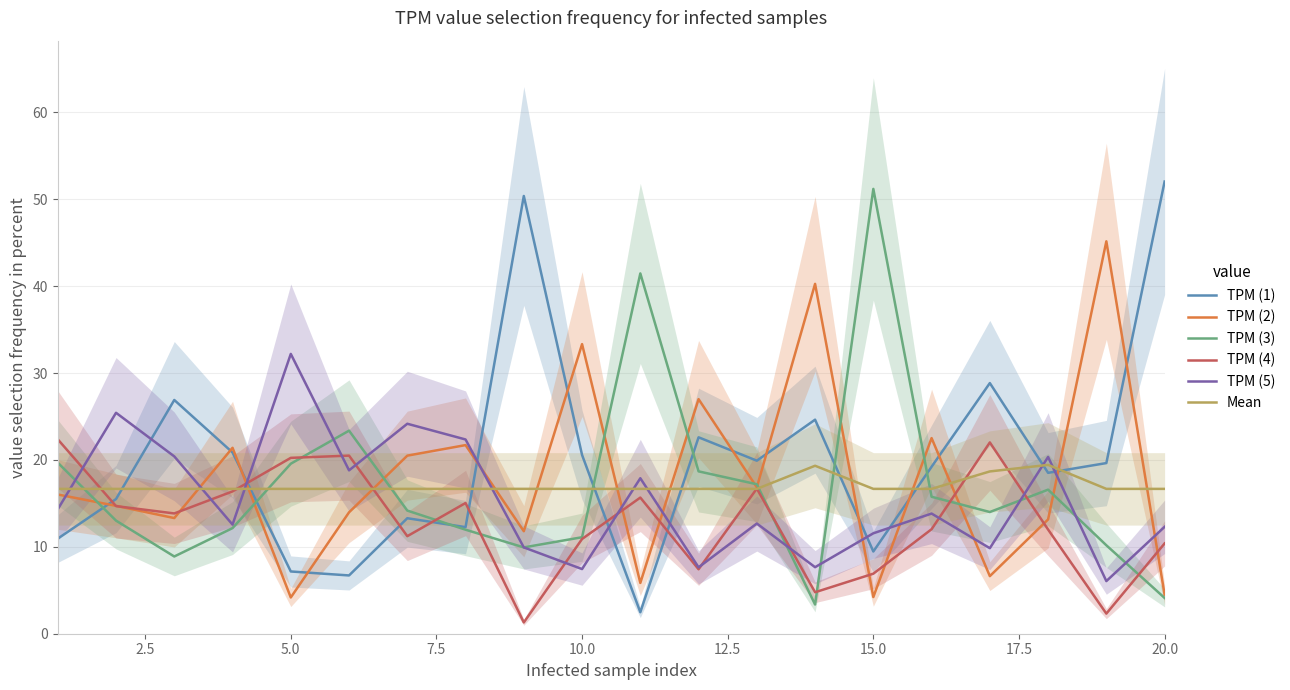

True or false: TPM (4) has more than 2 interior local peaks.

True